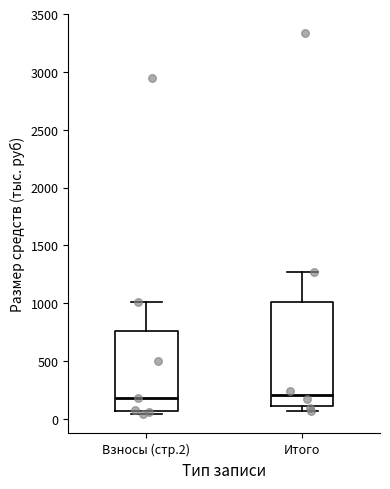

Reading left to right, transcribe this box plot: for each box, give where its median line is, the range the box spans, and where its two whiskers end, as read against the y-axis. The values are not printed on the chart, so give them approximately, as read against the axis.

Взносы (стр.2): median 200, box 50 to 750, whiskers 50 (just below the box's lower edge) to 1000
Итого: median 200, box 100 to 1000, whiskers 50 to 1250